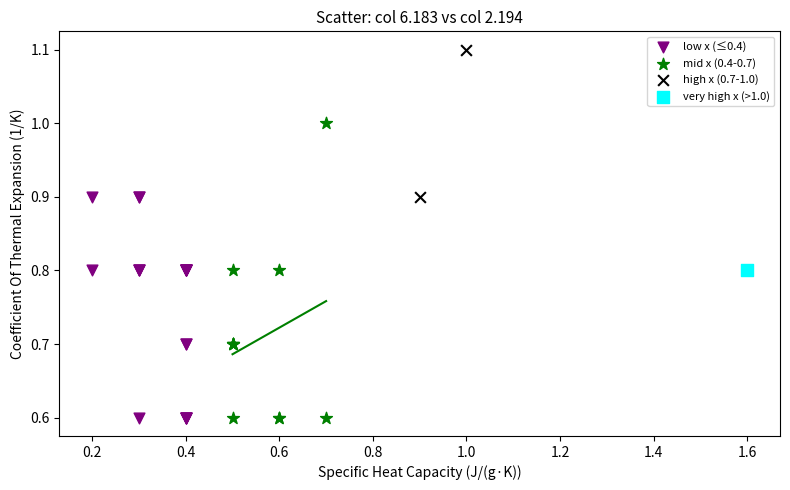

What are all the series names shown in the legend?

low x (≤0.4), mid x (0.4-0.7), high x (0.7-1.0), very high x (>1.0)